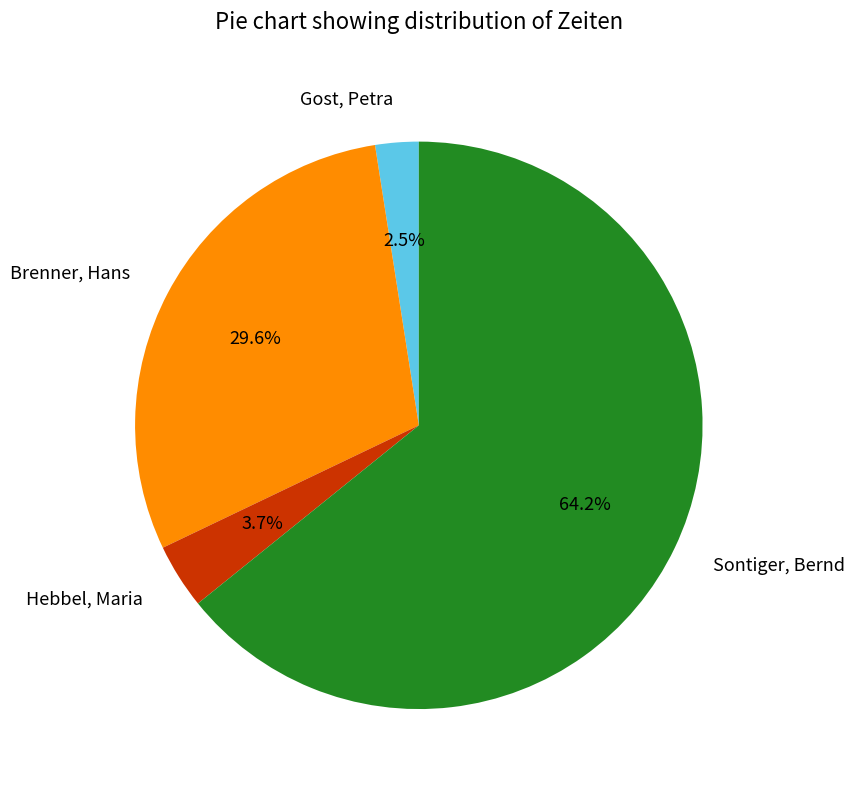

To the nearest percent, what percentage of the pie is Hebbel, Maria?

4%